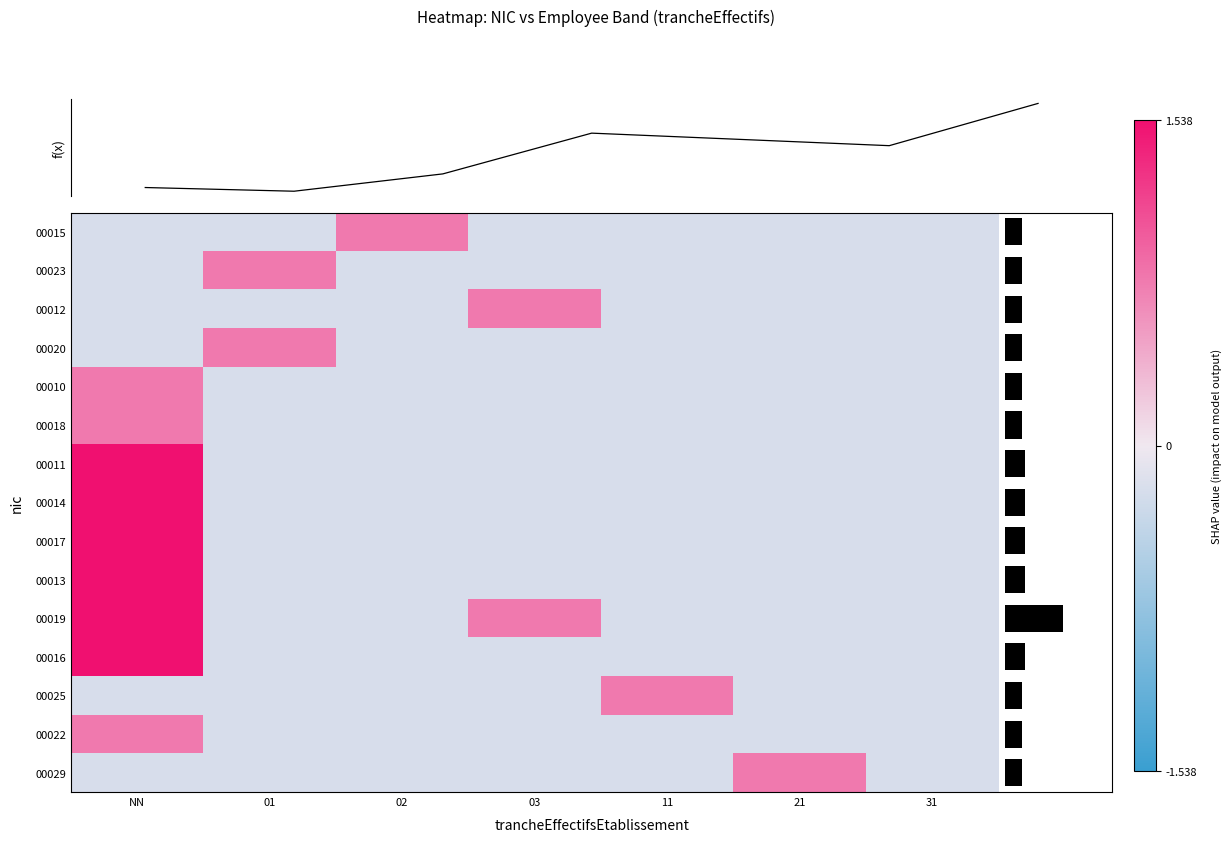

How many series are shown in this chart?

15